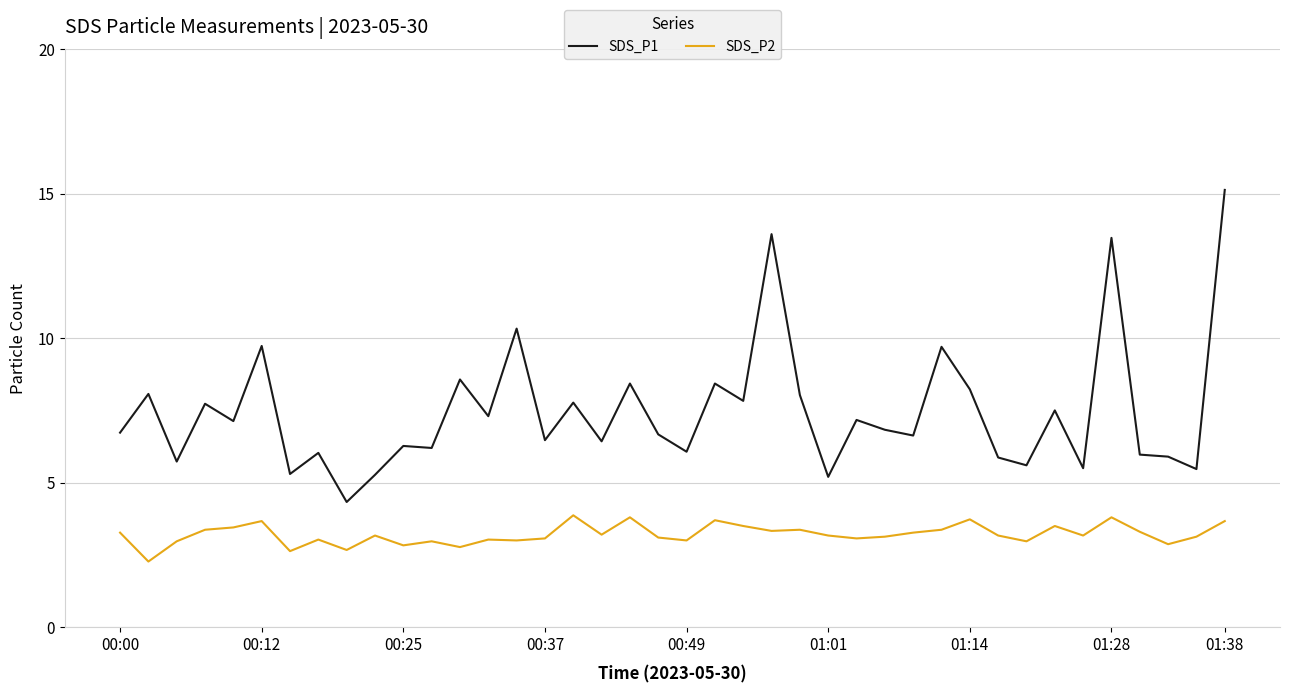

What is the difference between the maximum and minimum values in the SDS_P1 series?

10.8